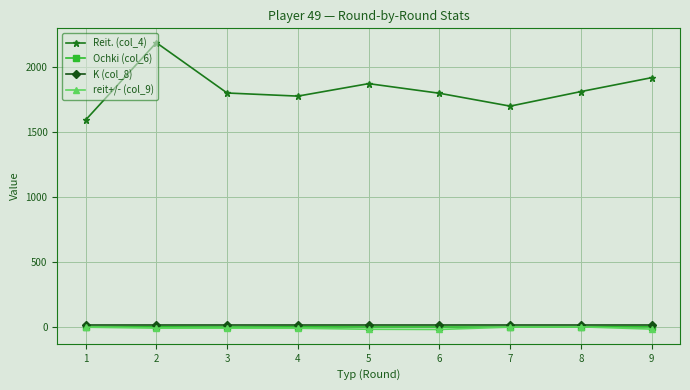

What is the greatest value displayed?

2190.0